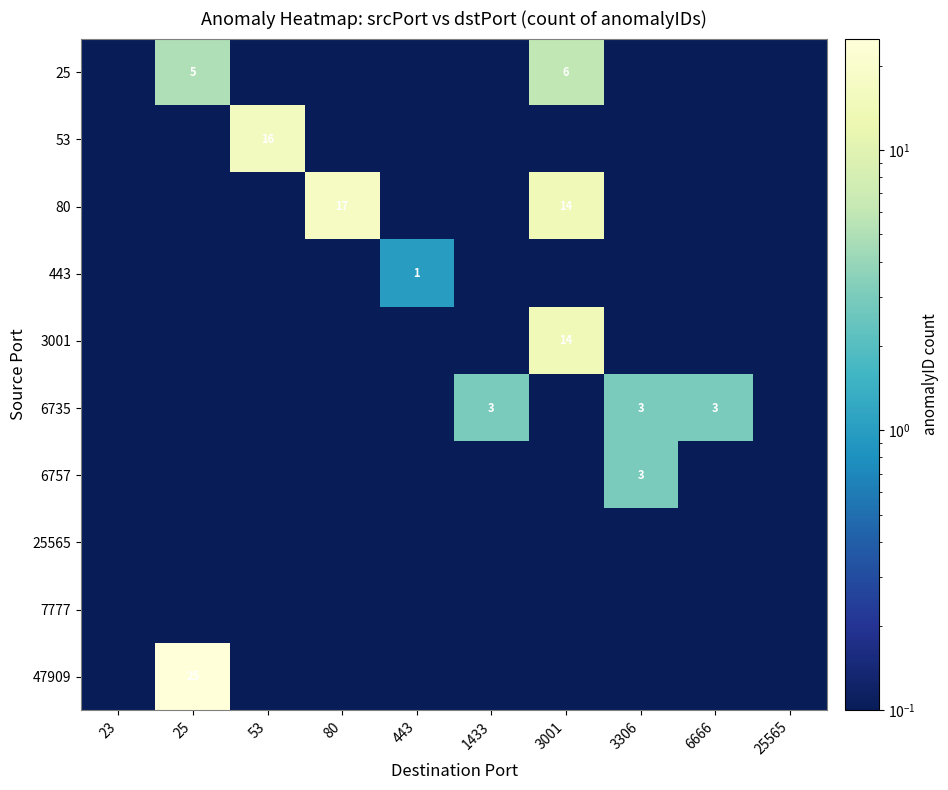

Which label corresponds to the smallest value in the chart?

23